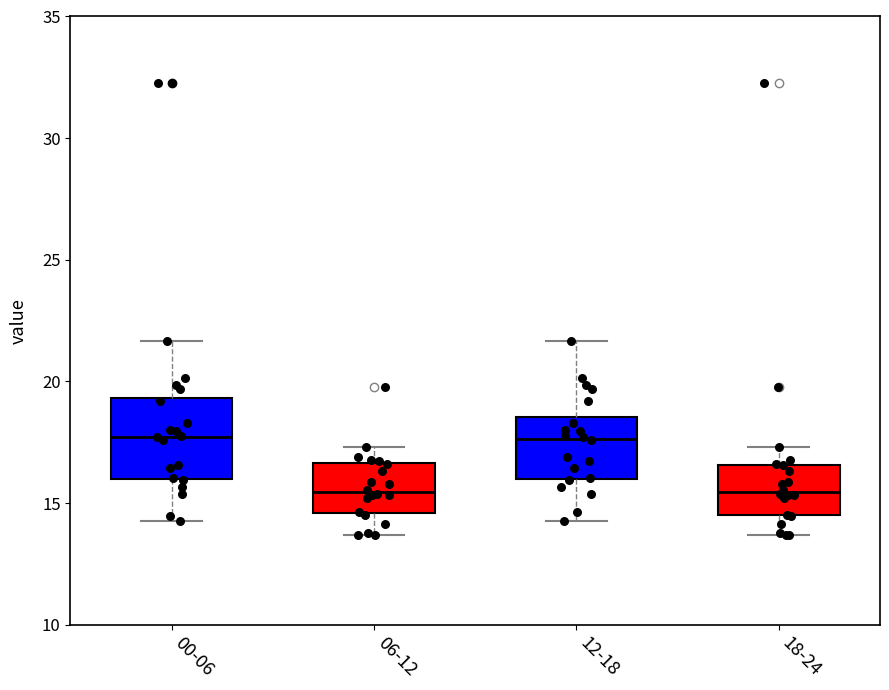

Which box is the tallest, from its lower edge to its upper edge?

00-06